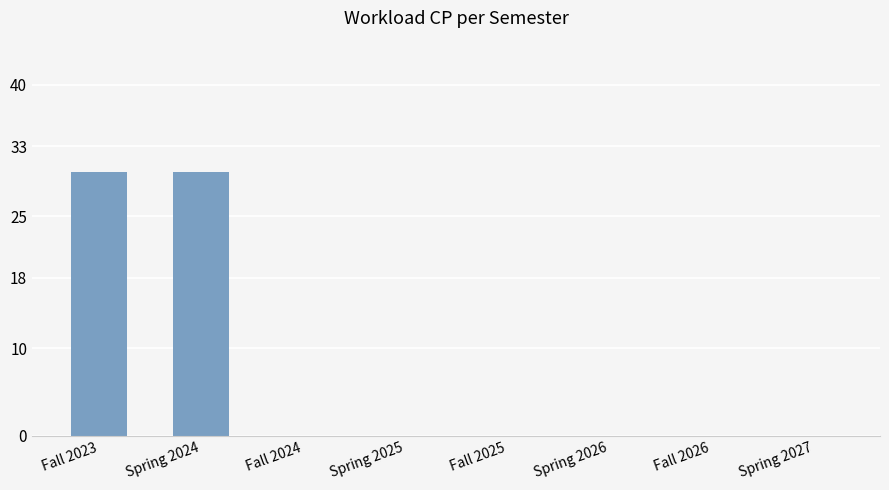

What is the change in value from Spring 2024 to Spring 2027?

-30